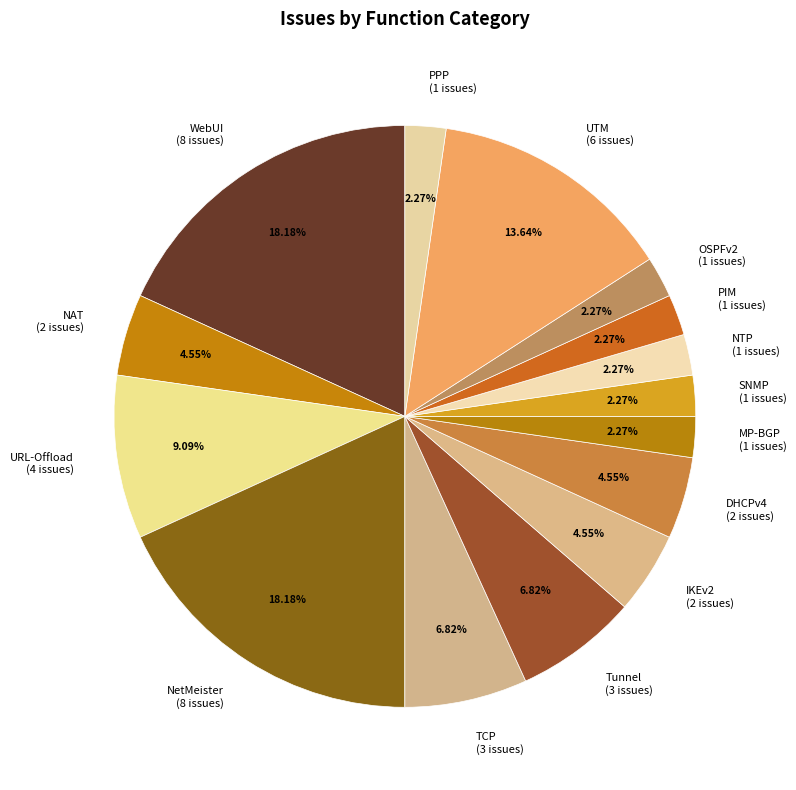

Is there any slice that represents more than half of the pie?

No